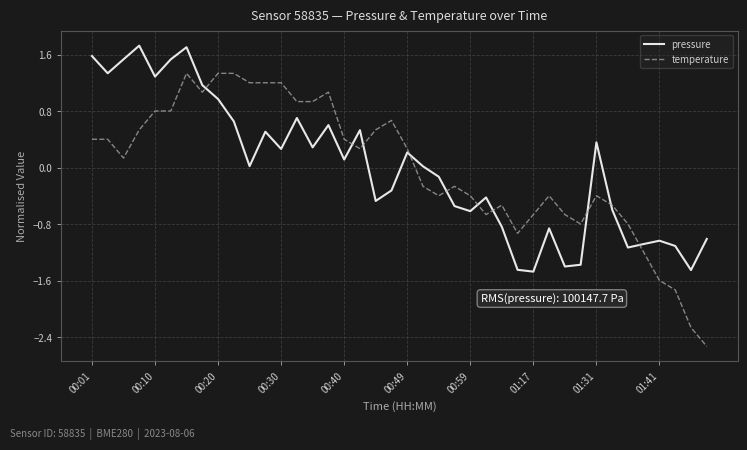

What is the maximum value shown in the chart?

1.7